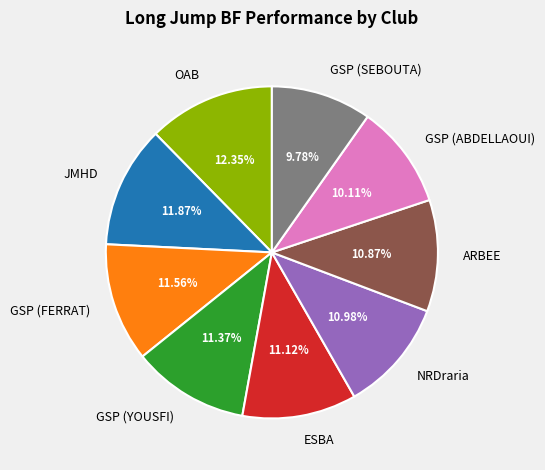

To the nearest percent, what is the difference between the OAB and GSP (YOUSFI) slice percentages?

1%